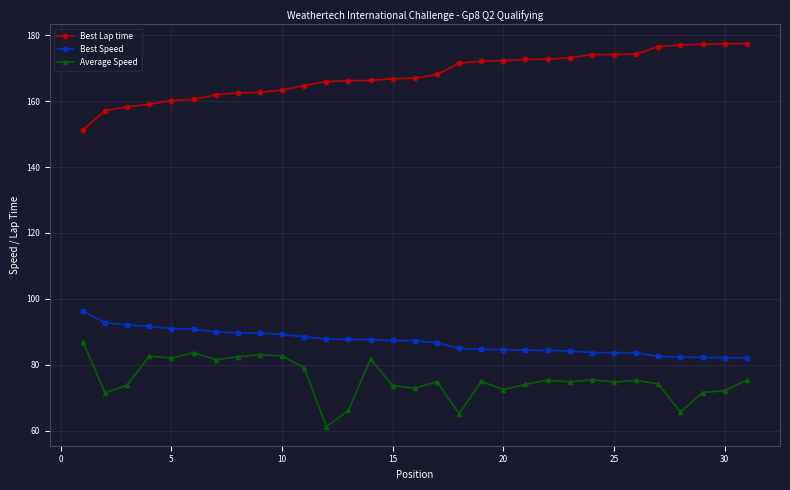

True or false: Best Lap time and Best Speed intersect in this chart.

False